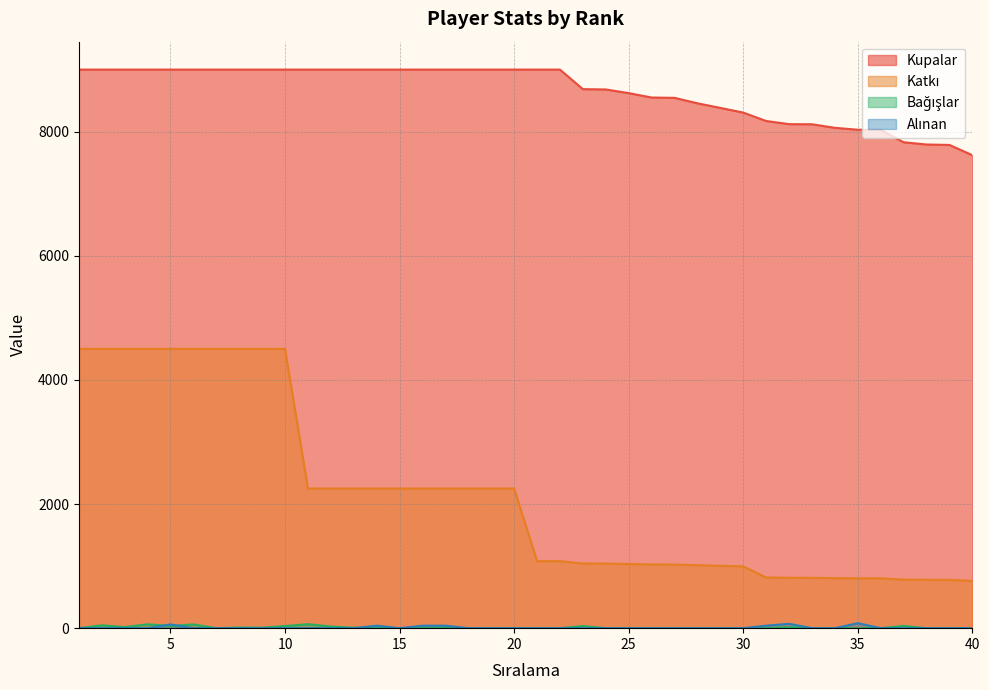

Does the chart display data point markers on the line(s)?

No